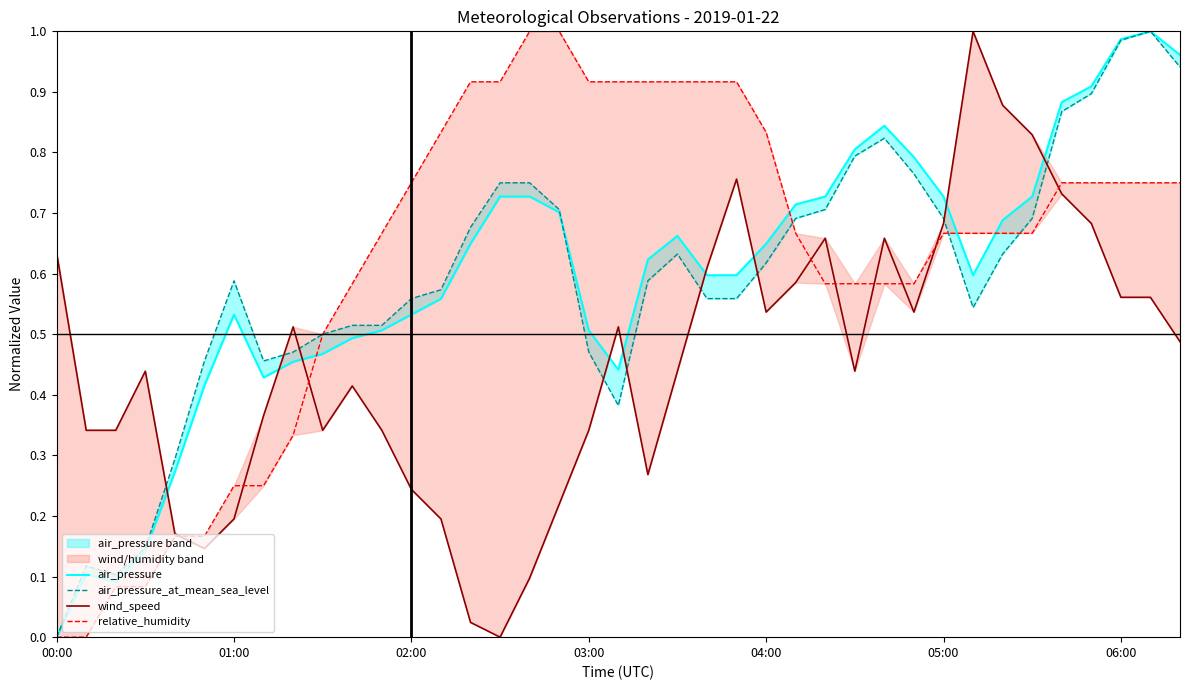

What is the difference between the maximum and second lowest values in the air_pressure_at_mean_sea_level series?

0.9